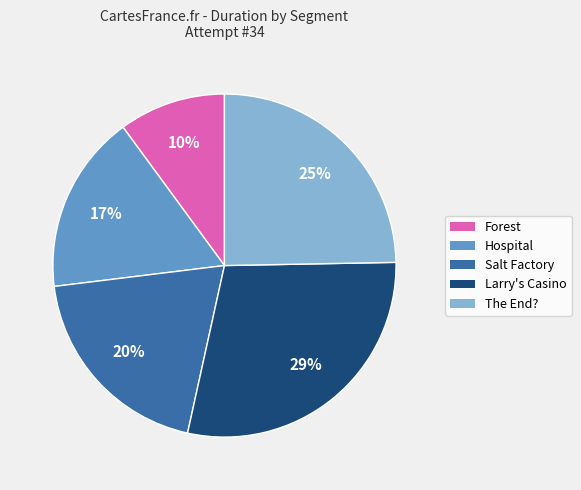

What percentage is the Larry's Casino slice, to the nearest percent?

29%